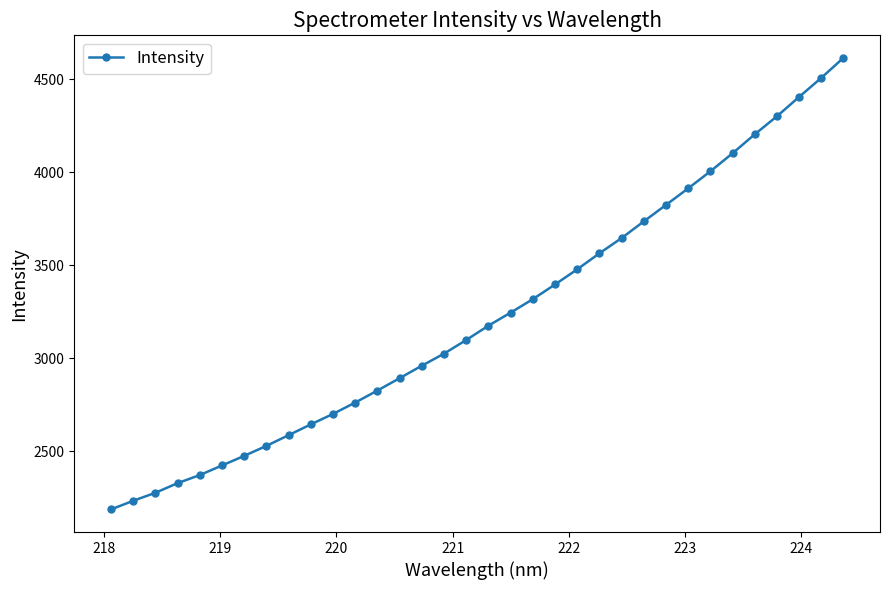

True or false: there are more than 1 points higher than both neighbors.

False